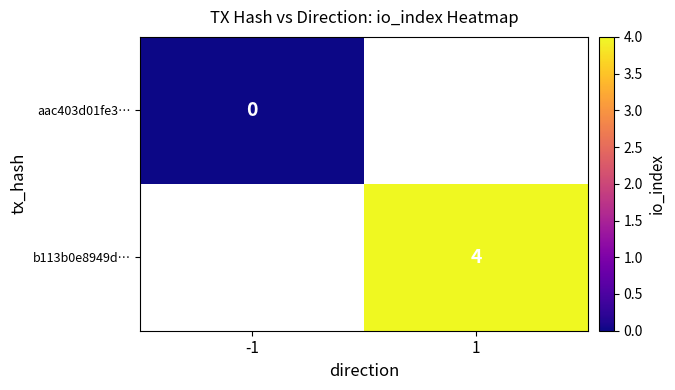

The value of b113b0e8949d… at 1 is 4. True or false?

True